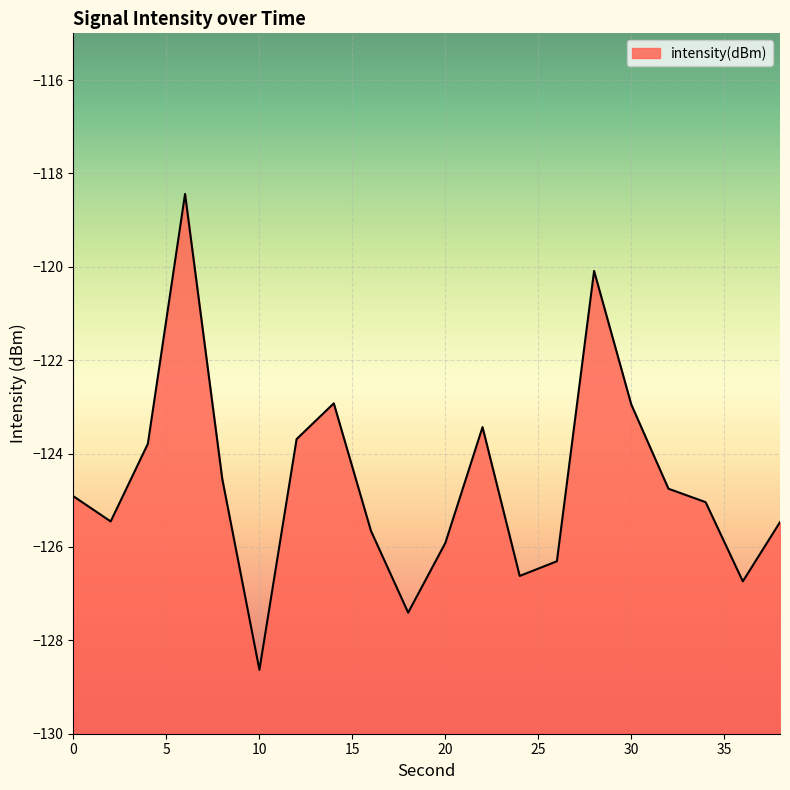

Reading left to right, extract all data points from this chart.

0=-124.9	2=-125.5	4=-123.8	6=-118.4	8=-124.5	10=-128.6	12=-123.7	14=-122.9	16=-125.7	18=-127.4	20=-125.9	22=-123.4	24=-126.6	26=-126.3	28=-120.1	30=-122.9	32=-124.8	34=-125.0	36=-126.7	38=-125.5